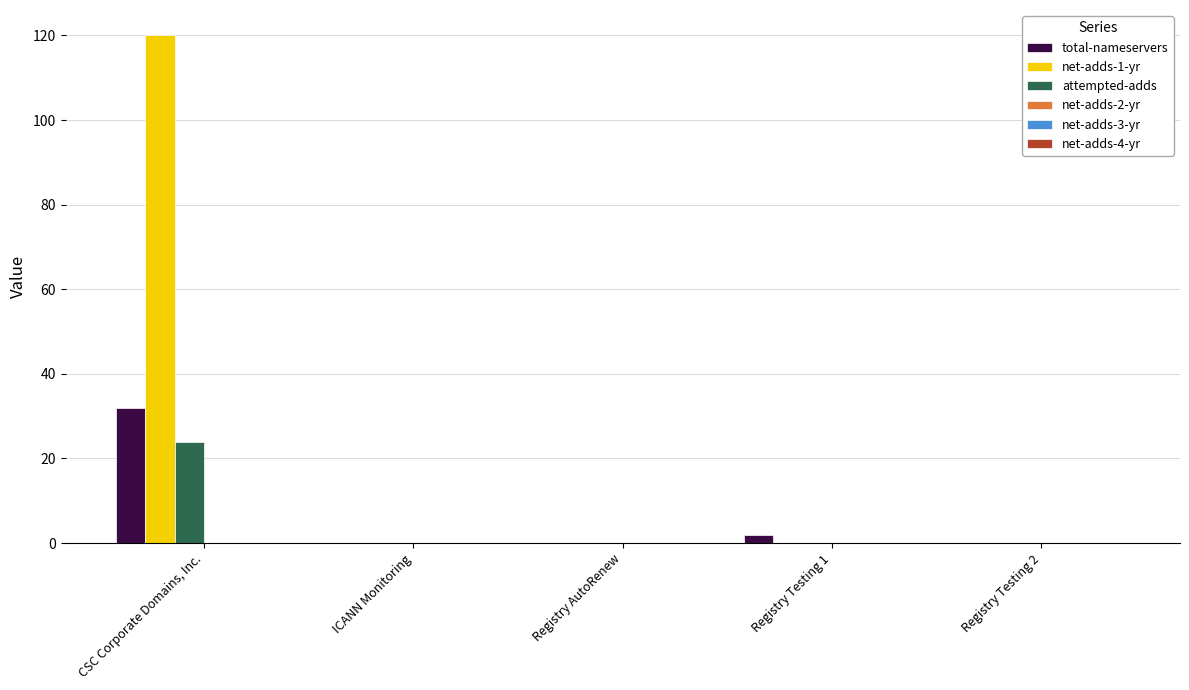

Reading right to left, what are all the values shown in this chart?

total-nameservers: Registry Testing 2=0	Registry Testing 1=2	Registry AutoRenew=0	ICANN Monitoring=0	CSC Corporate Domains, Inc.=32
net-adds-1-yr: Registry Testing 2=0	Registry Testing 1=0	Registry AutoRenew=0	ICANN Monitoring=0	CSC Corporate Domains, Inc.=120
attempted-adds: Registry Testing 2=0	Registry Testing 1=0	Registry AutoRenew=0	ICANN Monitoring=0	CSC Corporate Domains, Inc.=24